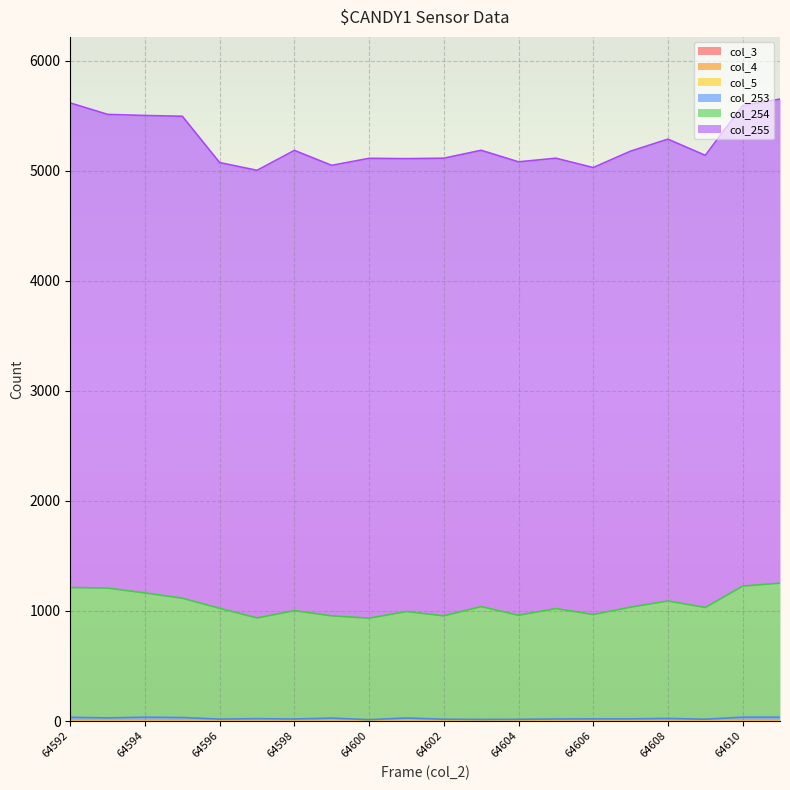

What is the total value across all series at 64611?

5650